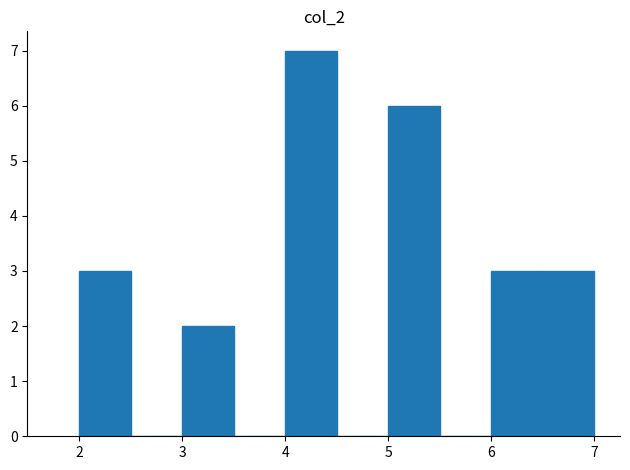

What is the height of the bar covering 3.0 to 3.5 on the x-axis? The values are not printed on the chart, so give them approximately, as read against the axis.

2